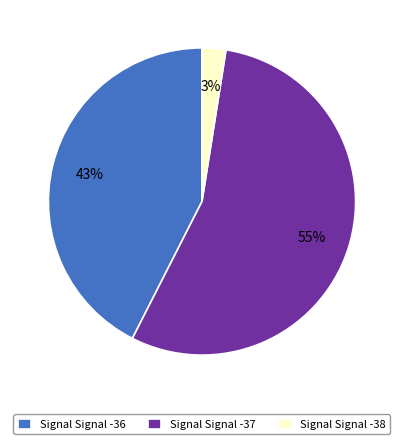

To the nearest percent, what is the average slice percentage?

33%